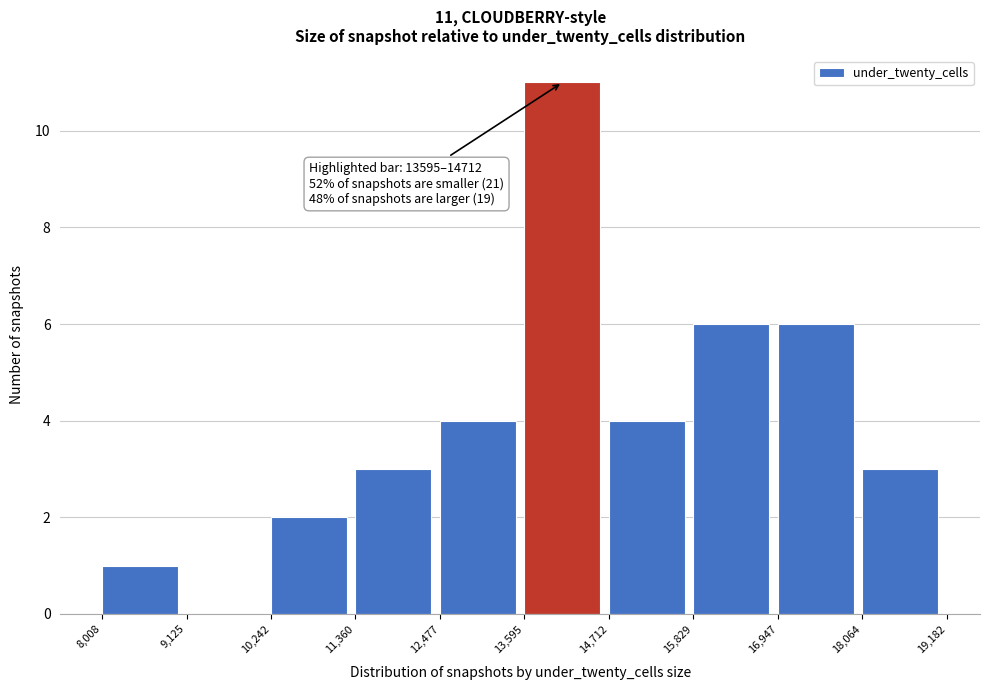

Over which range of the x-axis is the bar tallest?

13,595 to 14,712